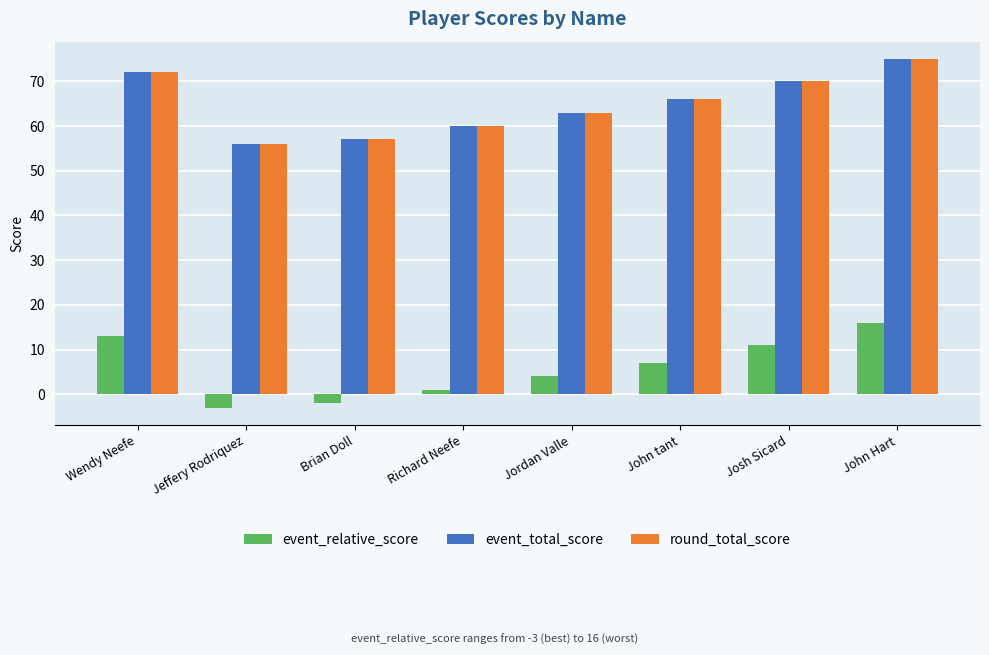

How many distinct data groups are displayed?

3